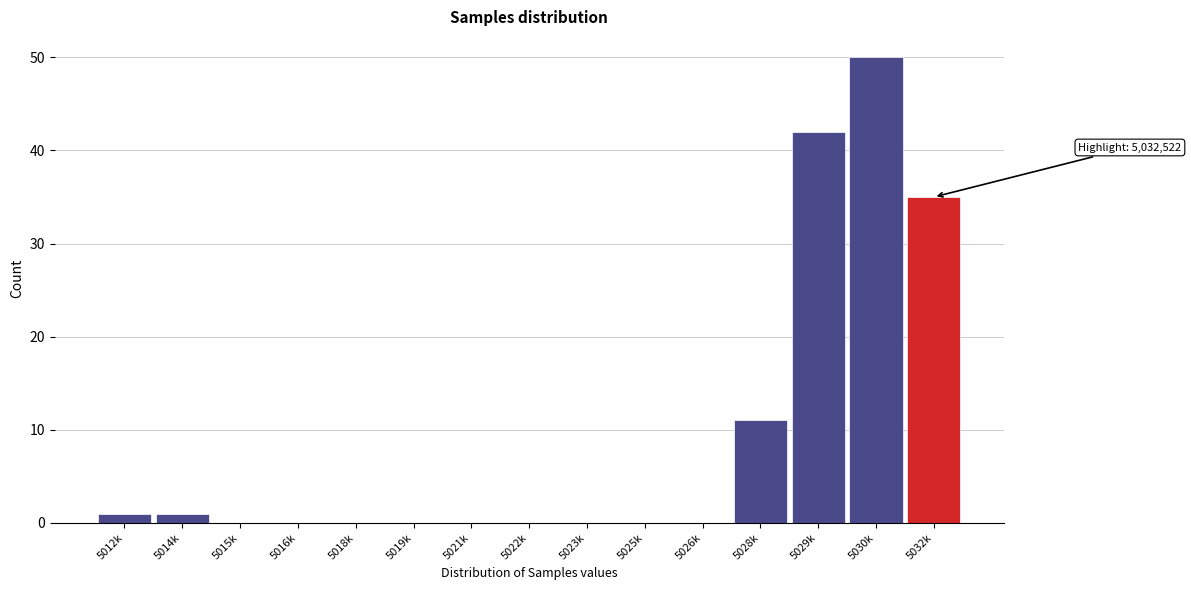

Reading right to left, transcribe all the data shown in this chart.

5032k=35	5030k=50	5029k=42	5028k=11	5026k=0	5025k=0	5023k=0	5022k=0	5021k=0	5019k=0	5018k=0	5016k=0	5015k=0	5014k=1	5012k=1